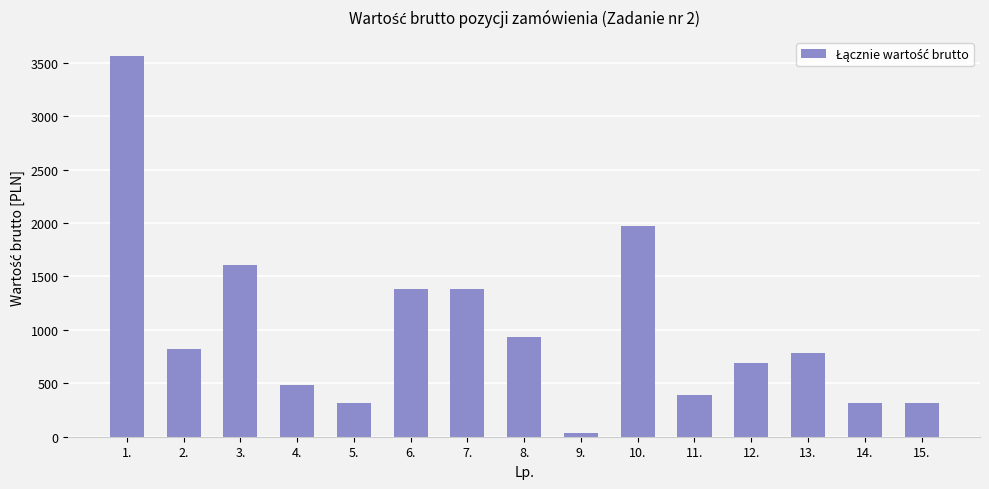

What is the difference between the values at 6. and 11.?

988.7